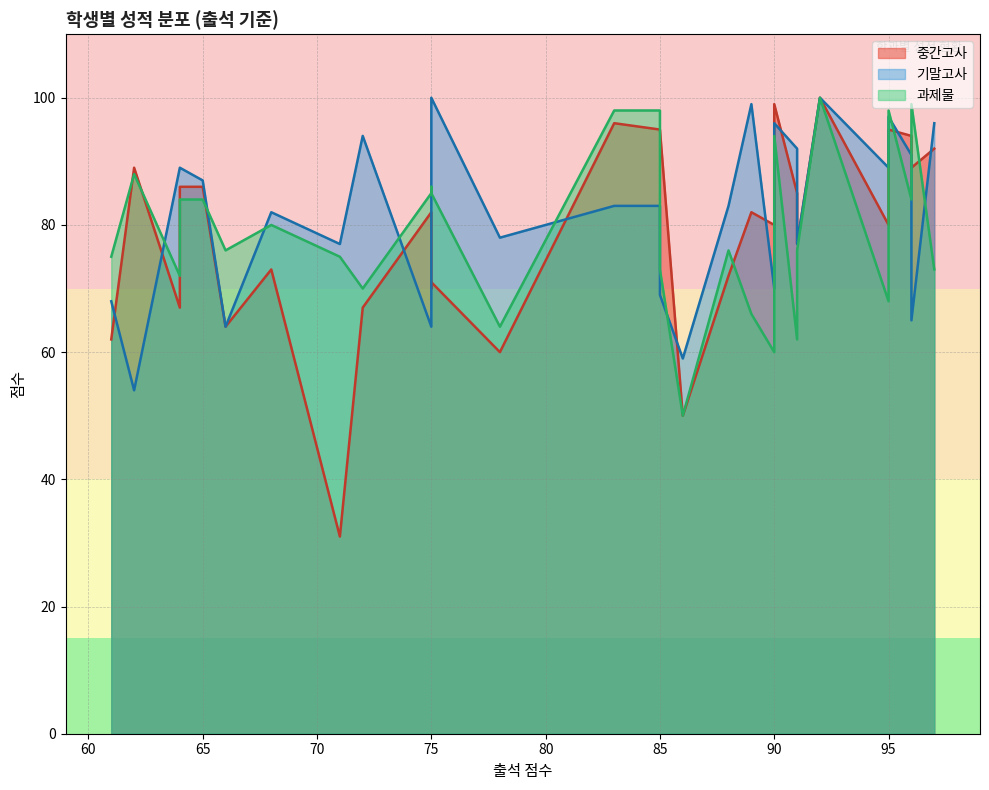

What is the sum of the 과제물 values at 75 and 90?

179